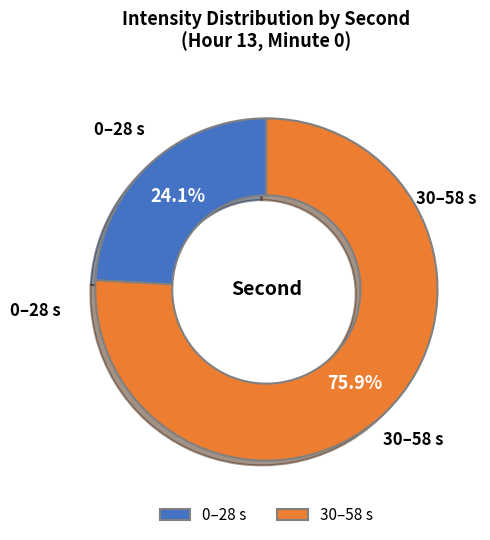

To the nearest percent, what is the average slice percentage?

50%